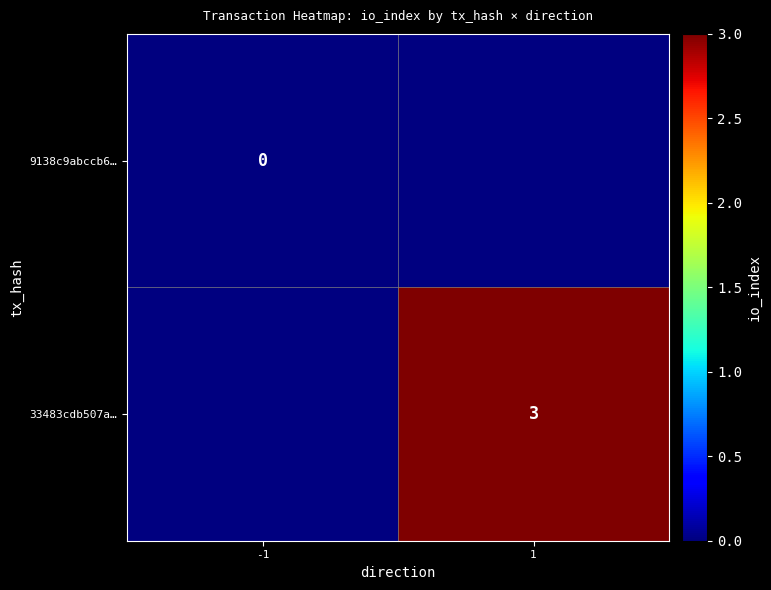

Is it true that 33483cdb507a… equals 3 at 1?

True